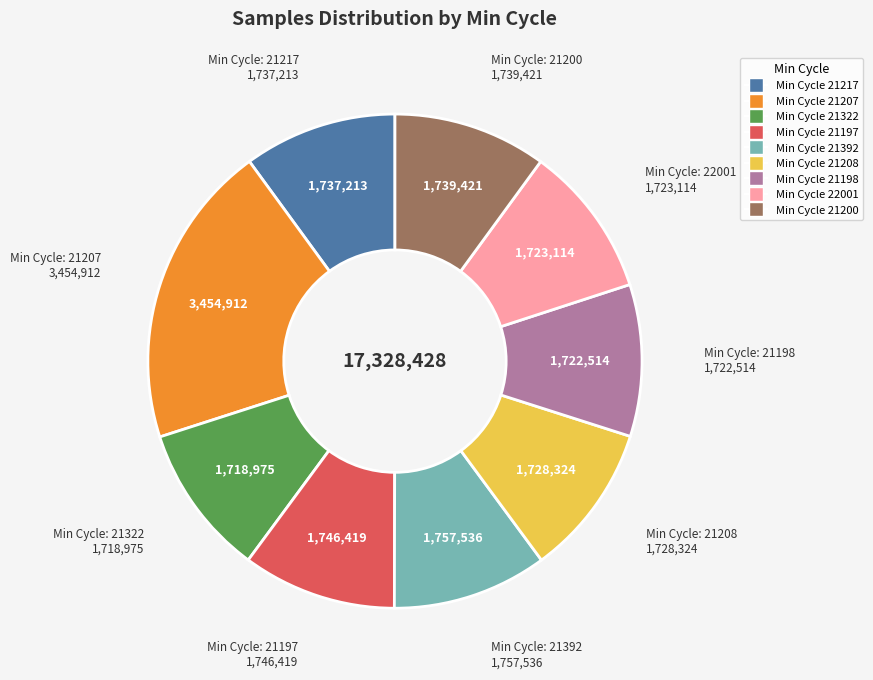

Is there a majority slice in this chart?

No